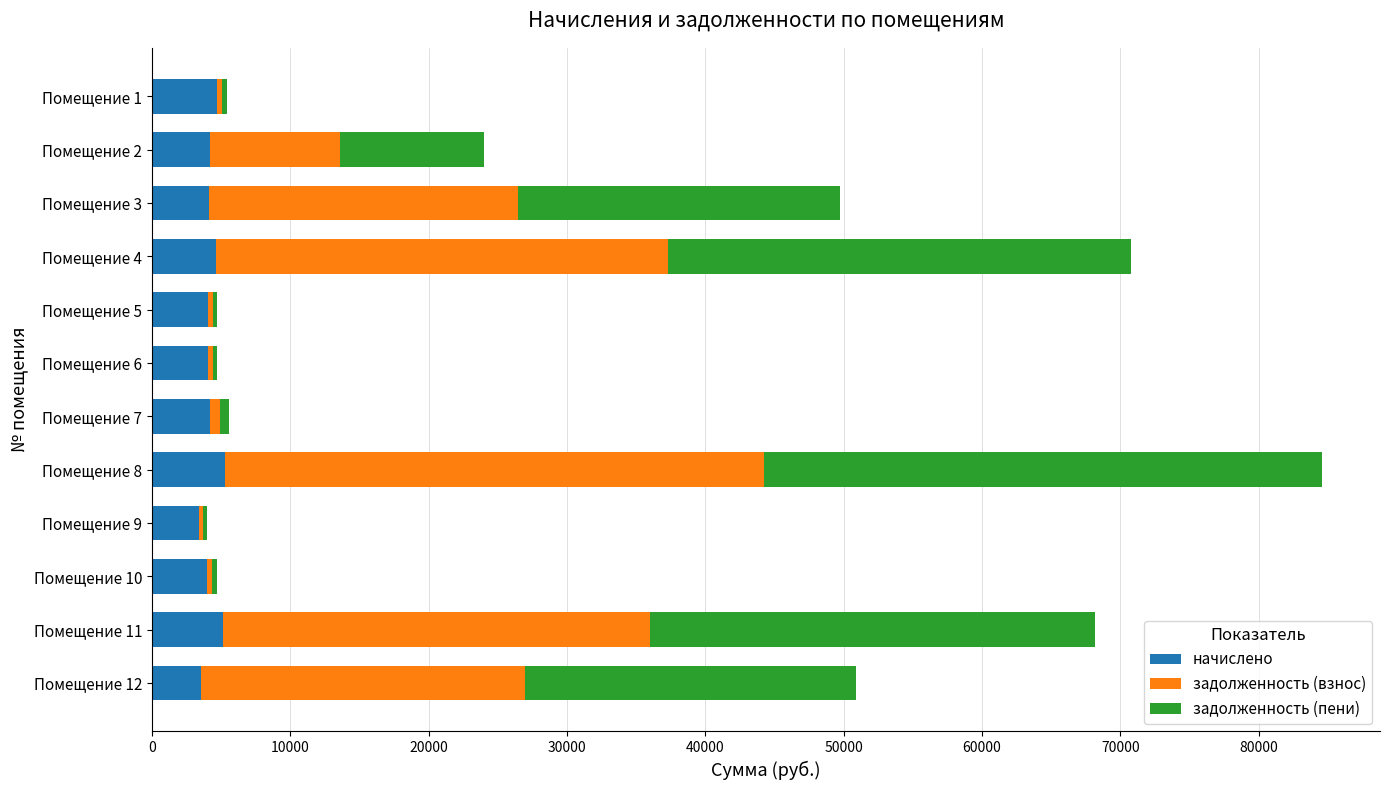

What is the sum of all начислено values?

51464.8